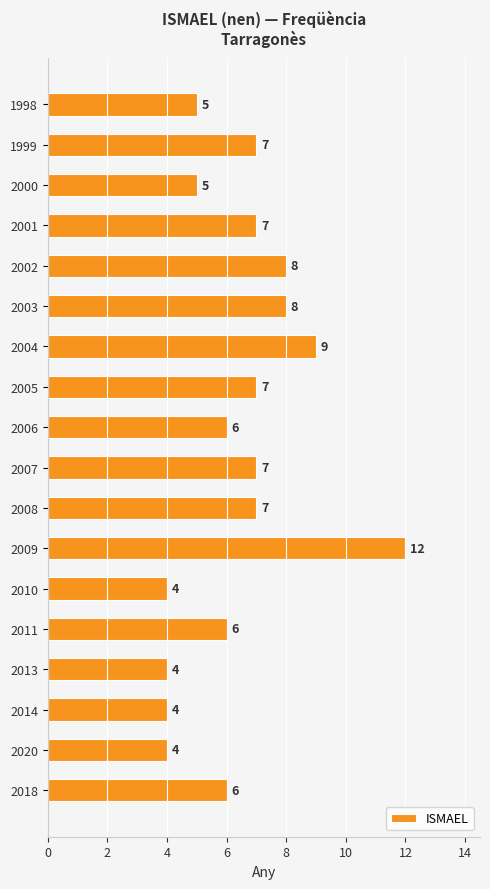

How many values are between 5 and 7?

10